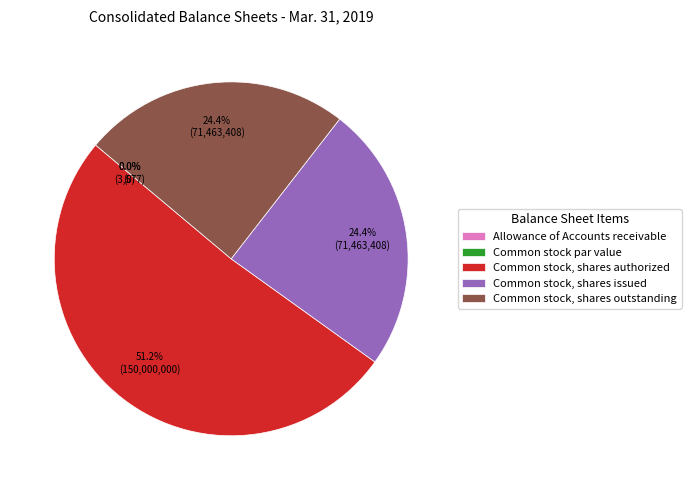

Count the number of slices in the pie.

5